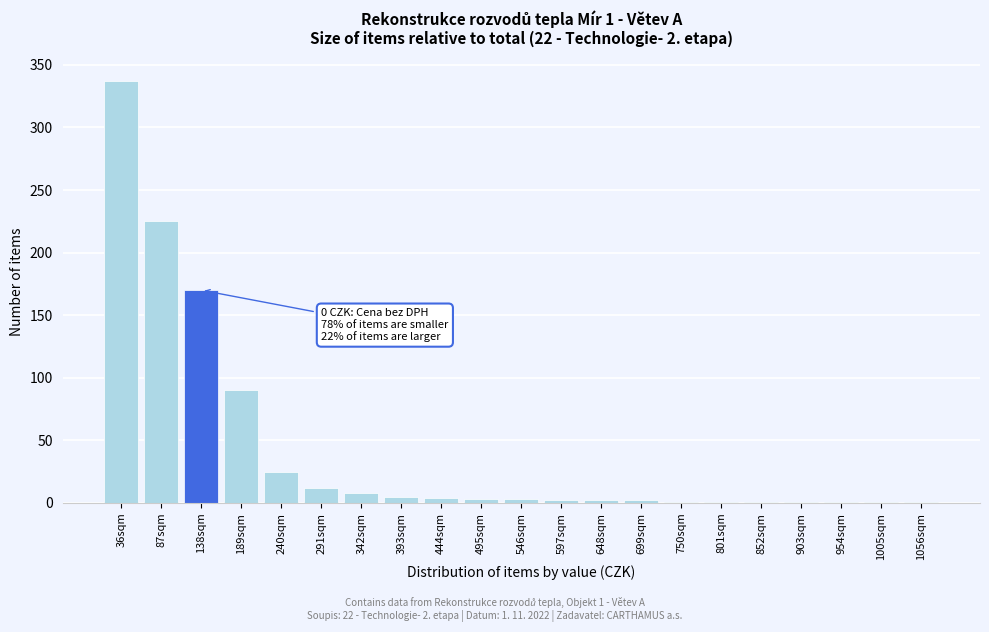

What is the maximum value shown in the chart?

337